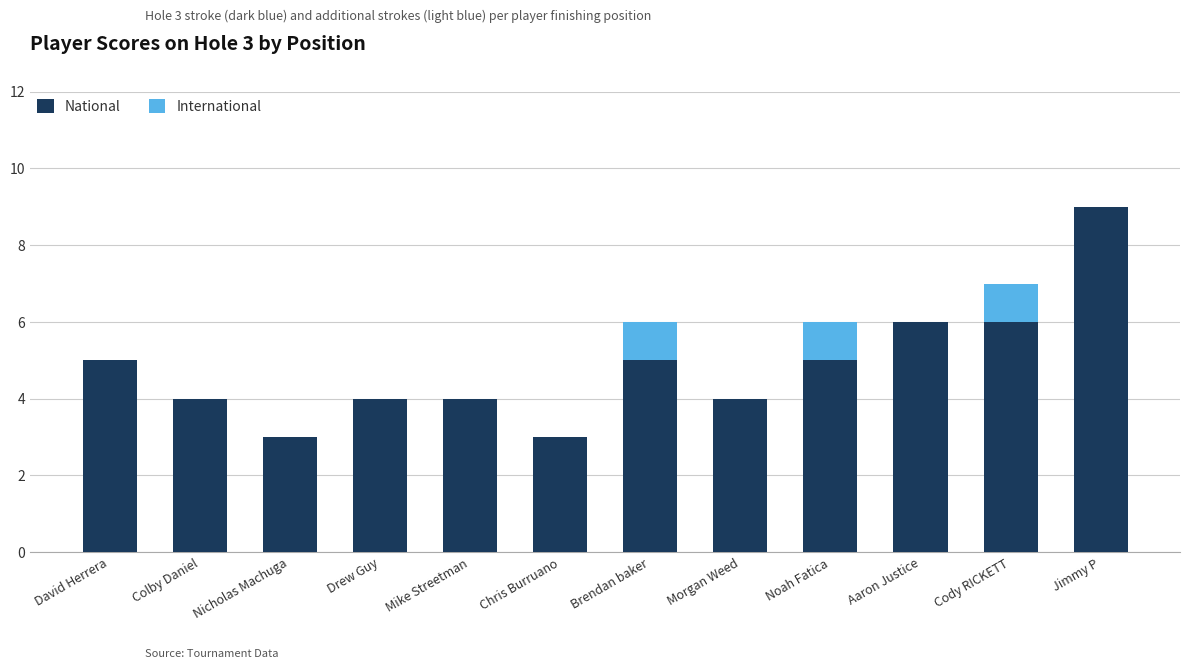

Count the number of categories in the chart.

12